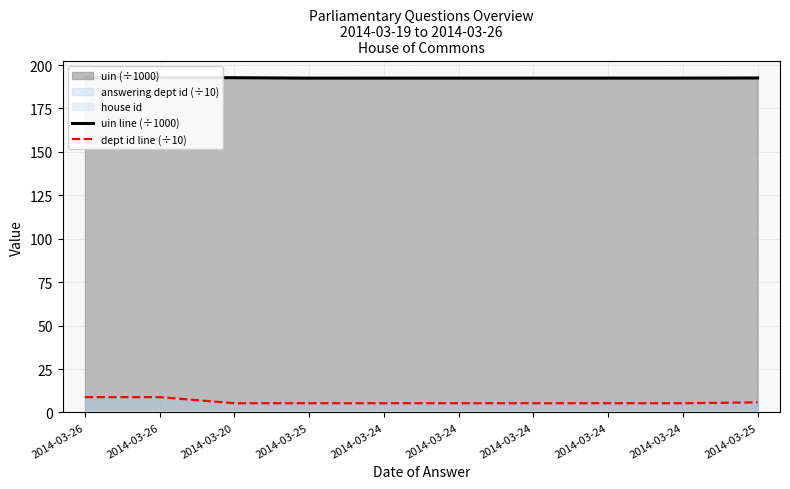

True or false: uin line (÷1000) and dept id line (÷10) cross at least once.

False